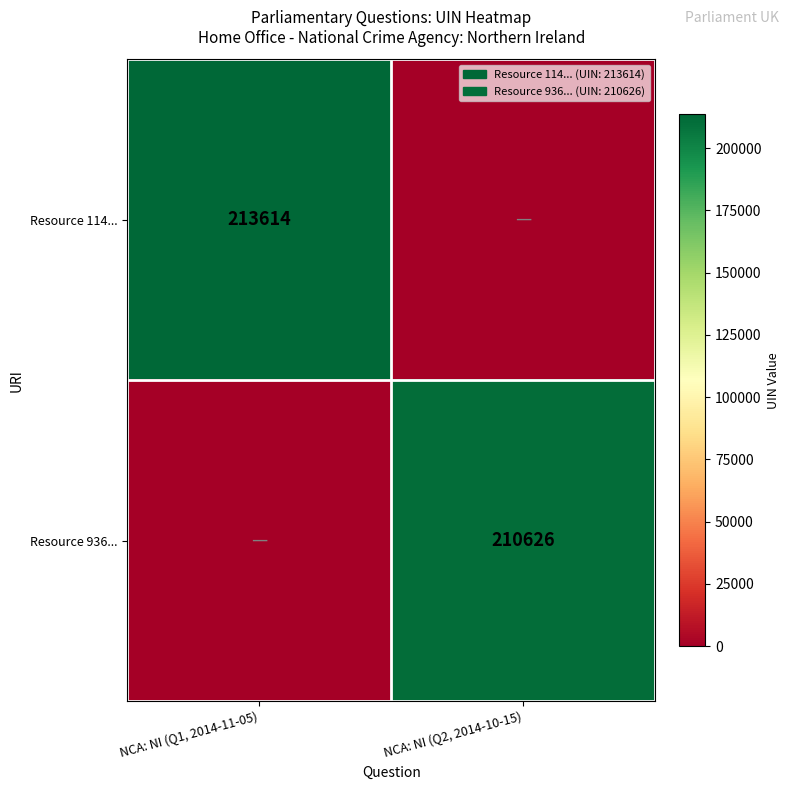

Is it true that Resource 936... equals 302803 at NCA: NI (Q2, 2014-10-15)?

False